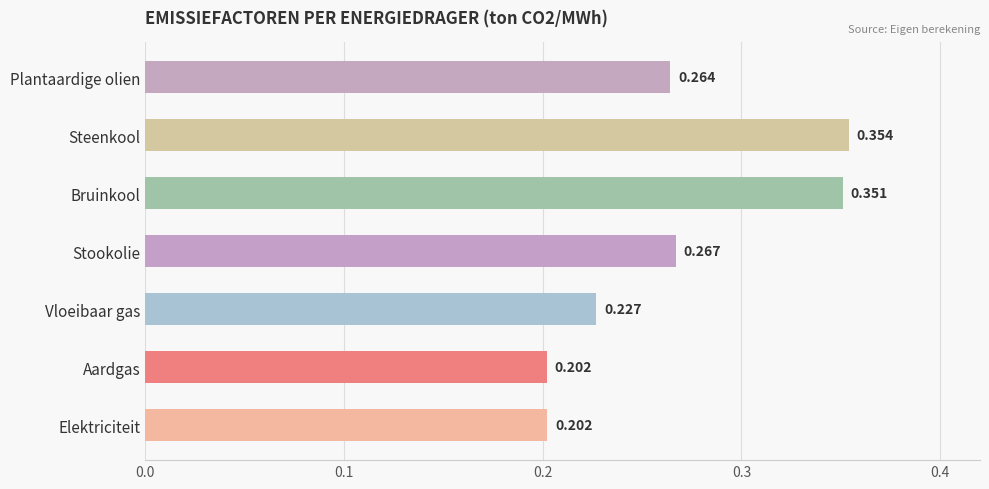

Which category has the highest value across all series?

Steenkool